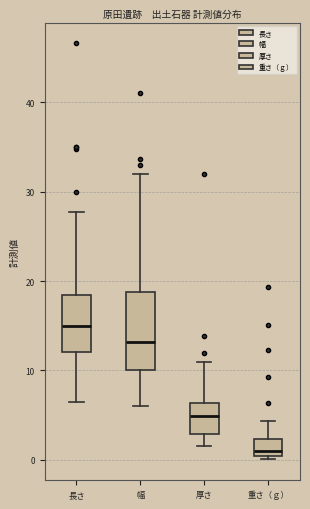

Reading left to right, read every box against the y-axis: the position of its median line, the range the box covers, and the ends of its whiskers. The values are not printed on the chart, so give them approximately, as read against the axis.

長さ: median 15, box 12 to 19, whiskers 7 to 28
幅: median 13, box 10 to 19, whiskers 6 to 32
厚さ: median 5, box 3 to 6, whiskers 2 to 11
重さ（ｇ）: median 1, box 0 to 2, whiskers 0 (just below the box's lower edge) to 4